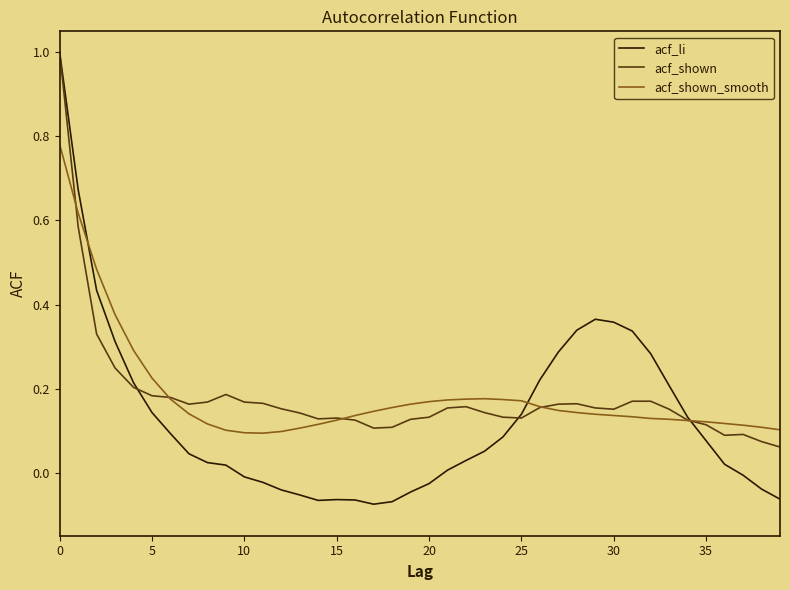

What is the highest value of the acf_li series?

1.0